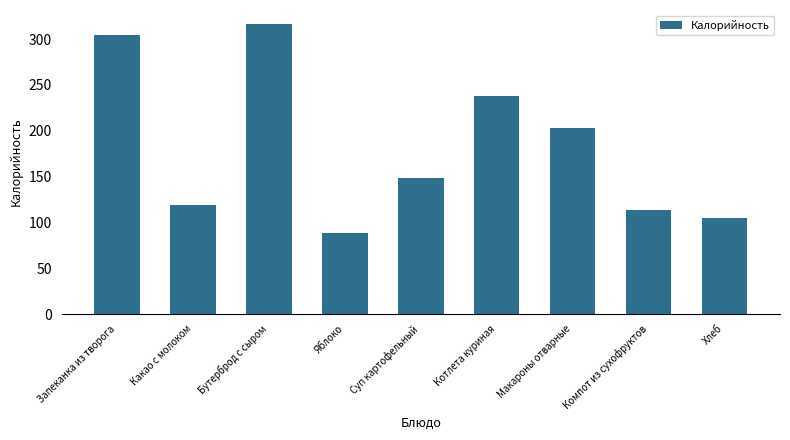

What is the change in value from Какао с молоком to Котлета куриная?

+119